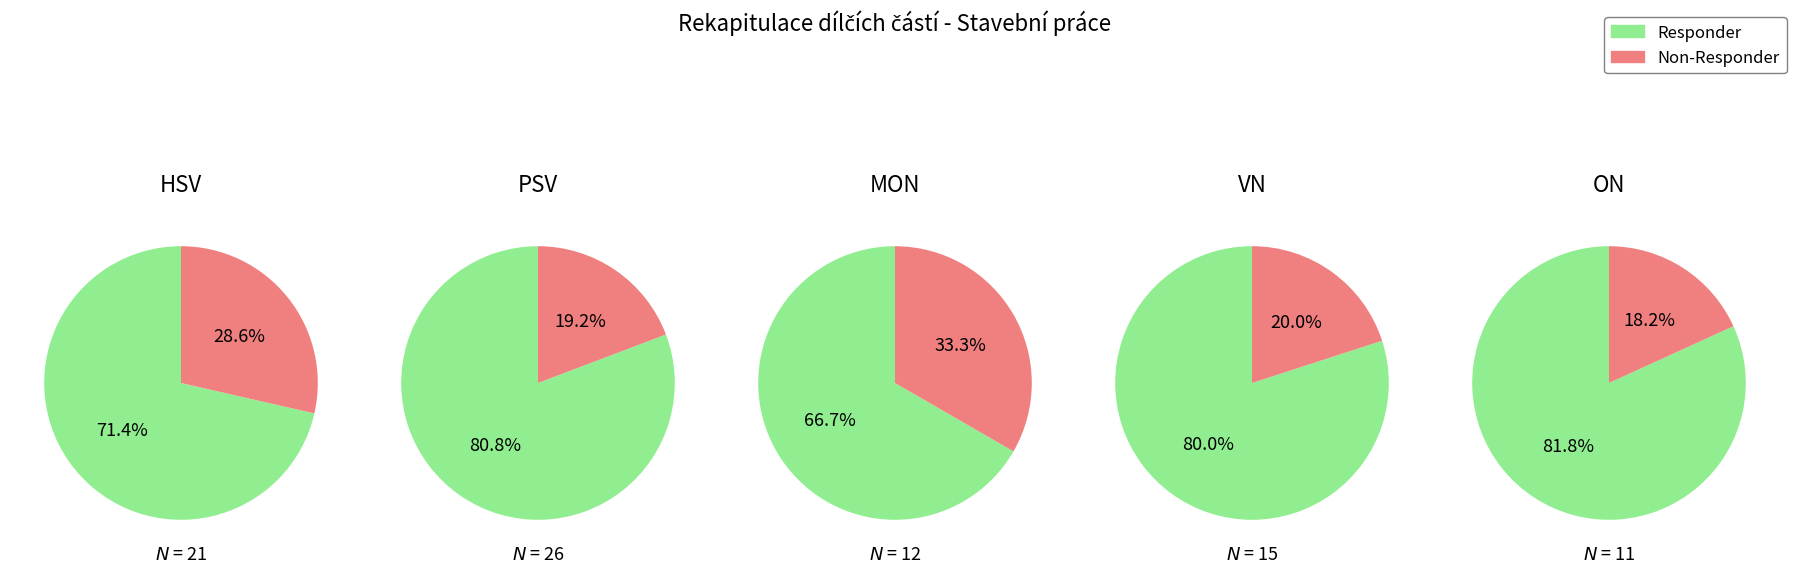

Does 0 represent more than half of the total?

No